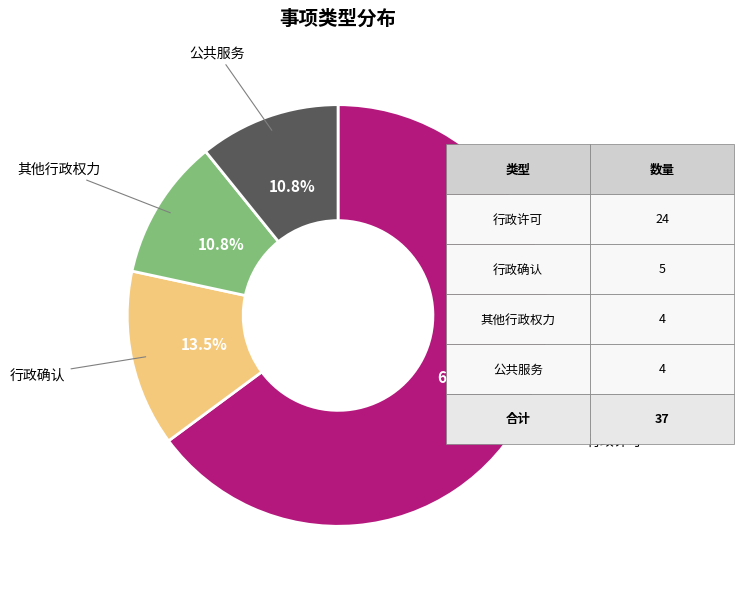

Count the number of slices in the pie.

4